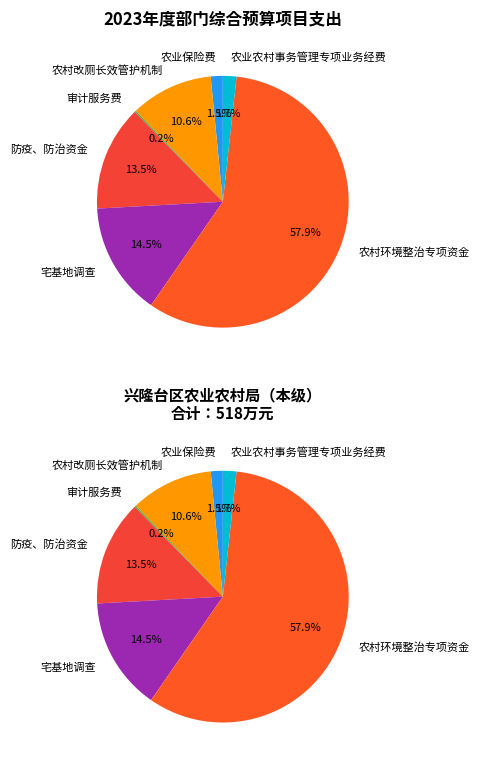

To the nearest percent, what is the average slice percentage?

14%